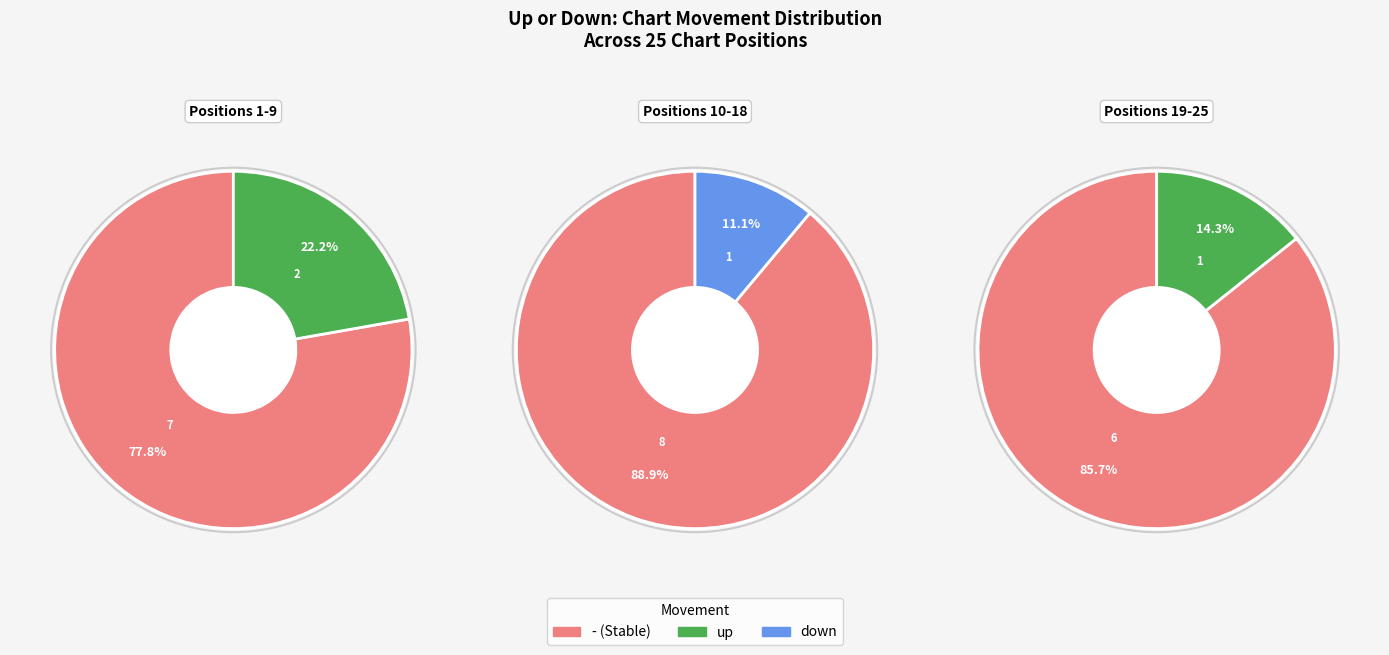

Is up the majority of the pie?

No